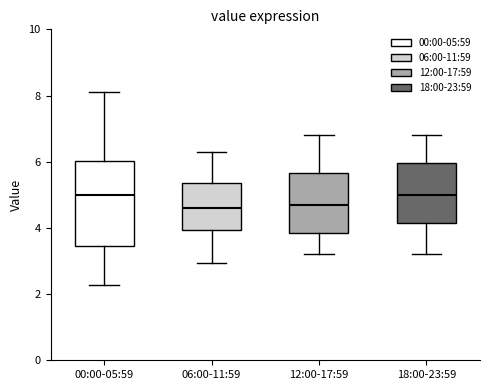

Which box is the tallest, from its lower edge to its upper edge?

00:00-05:59